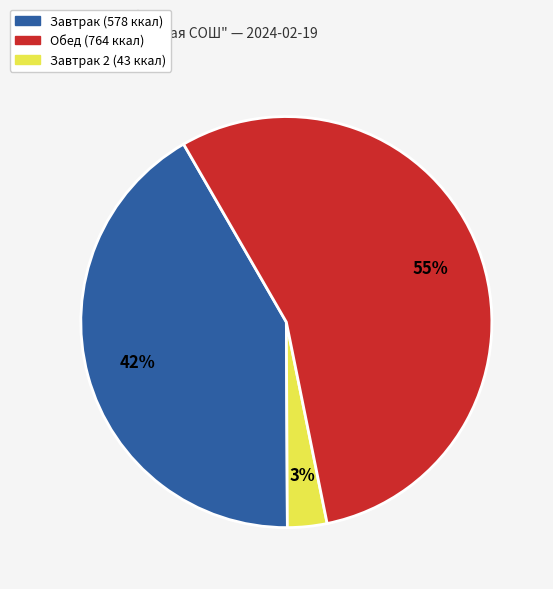

Is there any slice that represents more than half of the pie?

Yes